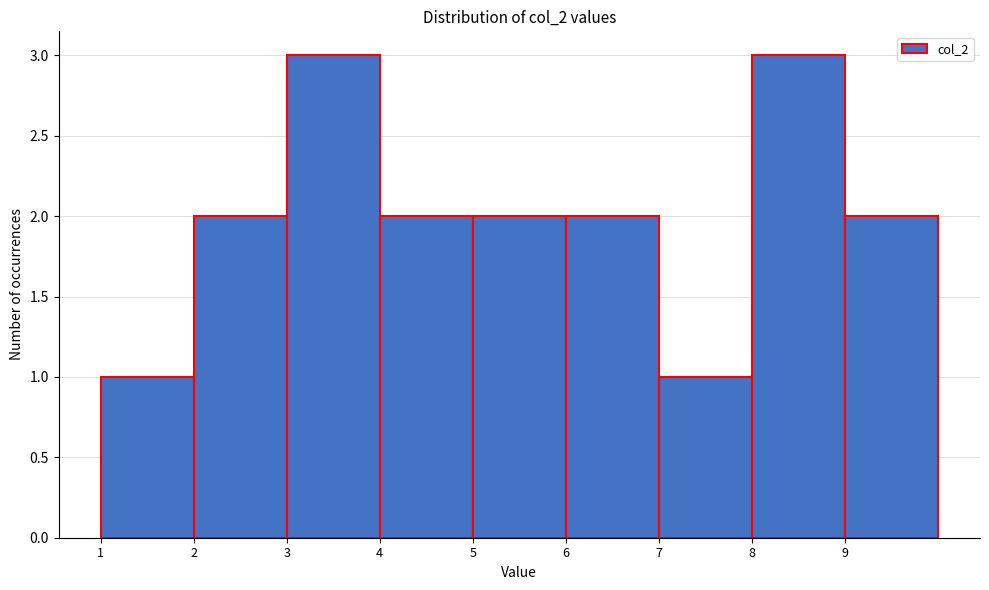

How tall is the bar that spans 1 to 2 on the x-axis? The values are not printed on the chart, so give them approximately, as read against the axis.

1